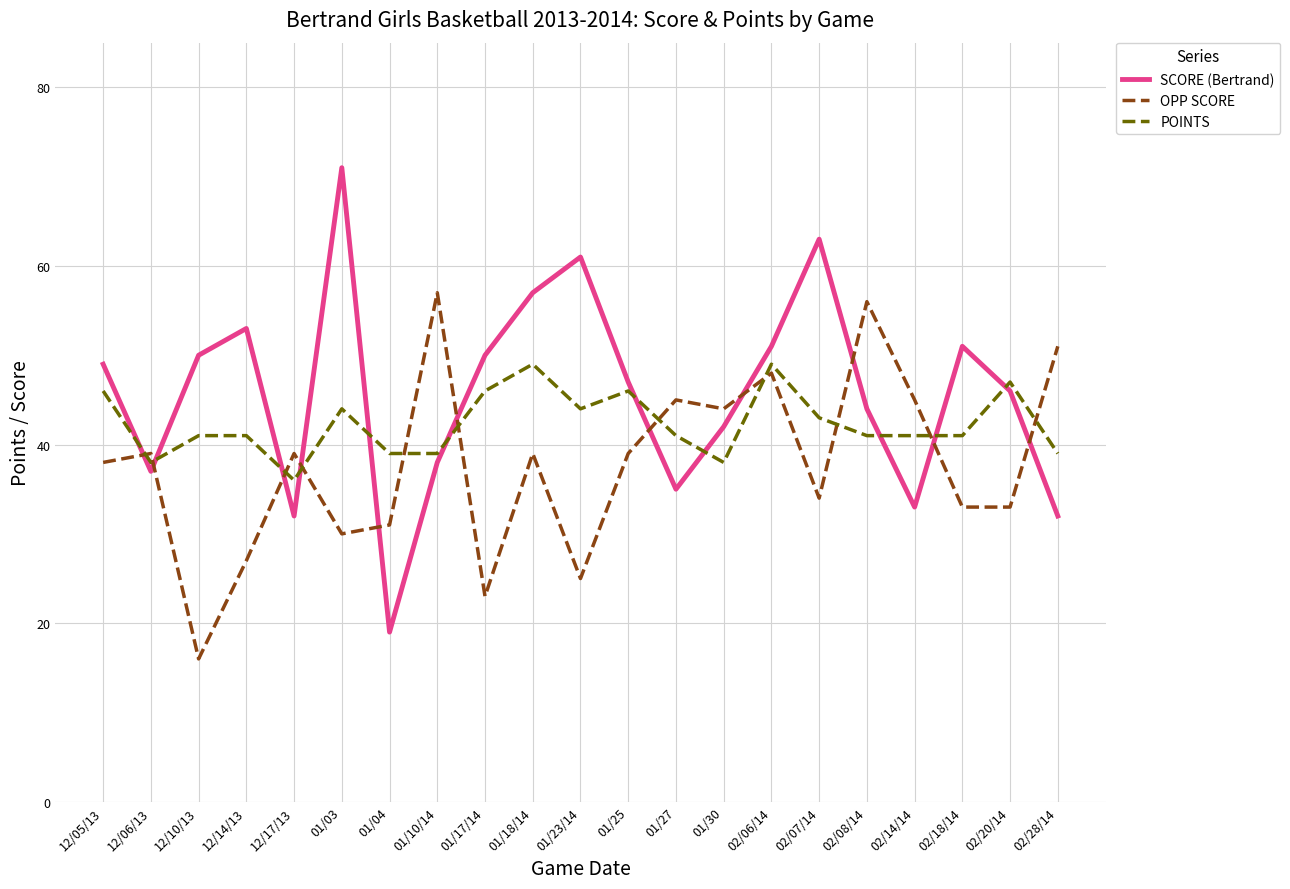

What position from the left is 01/25?

12